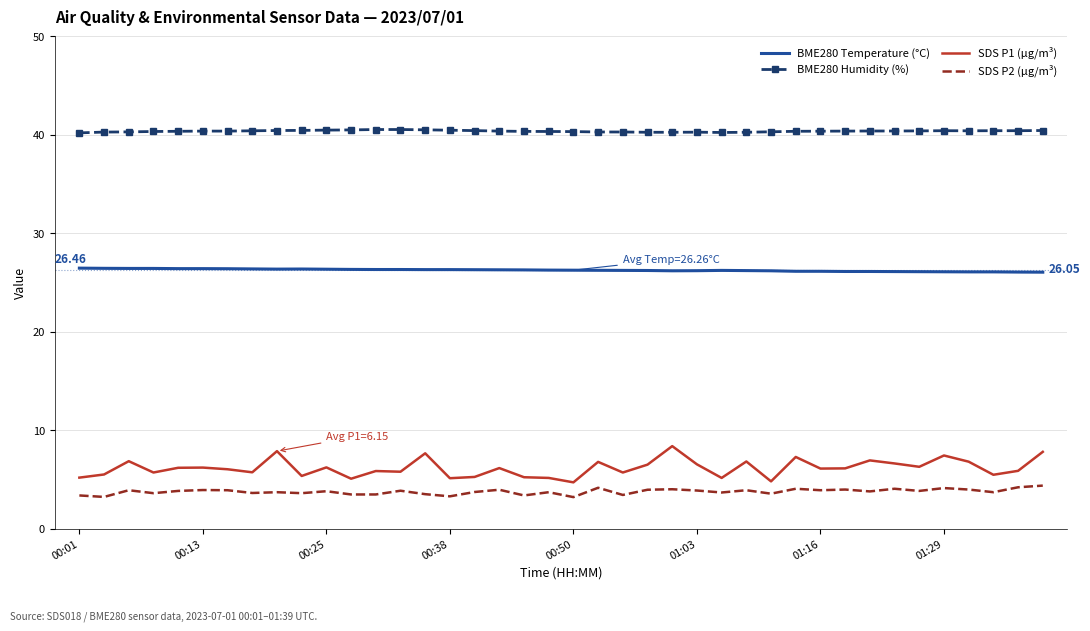

True or false: SDS P2 (µg/m³) has more than 2 points higher than both neighbors.

True